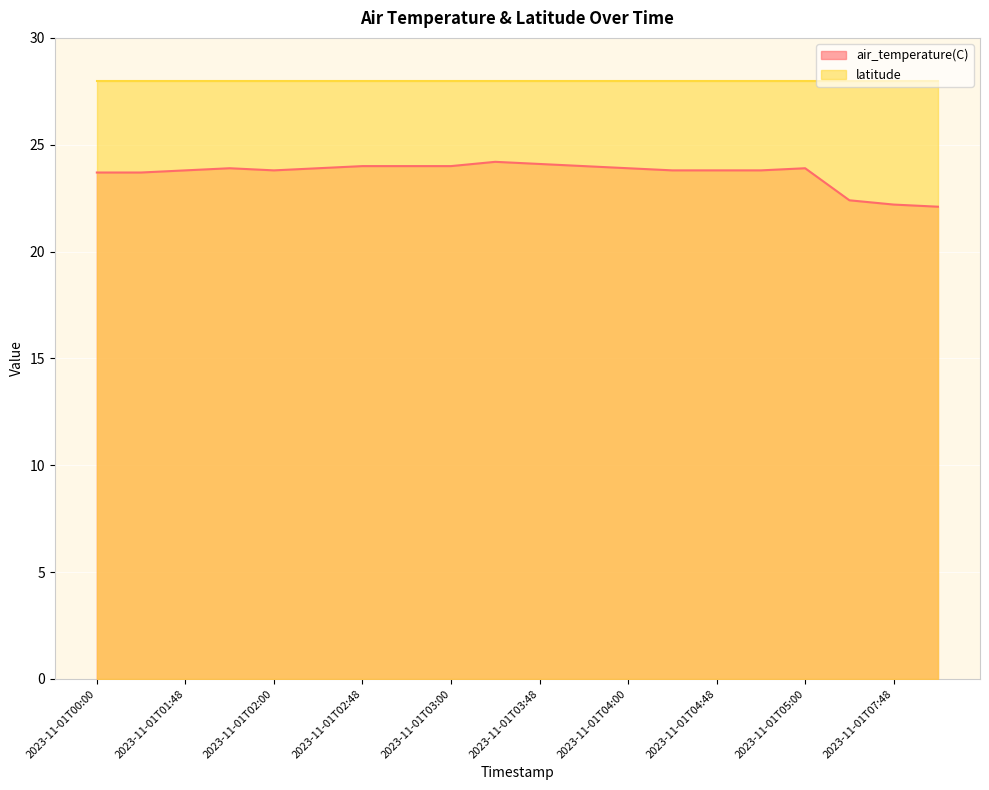

How many lines are shown in the chart?

2